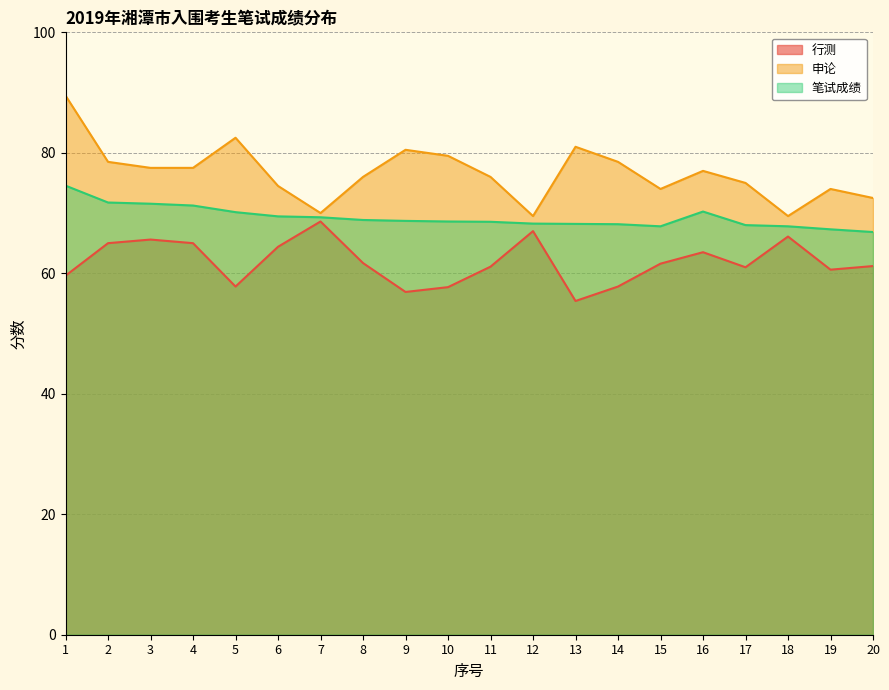

Where does the 申论 series first go above 77?

1